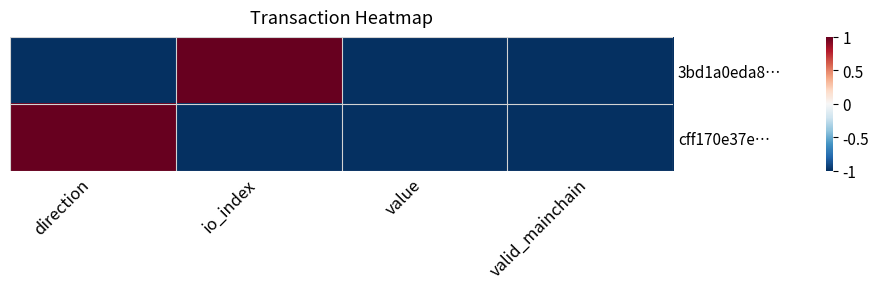

Which label corresponds to the largest value in the chart?

io_index